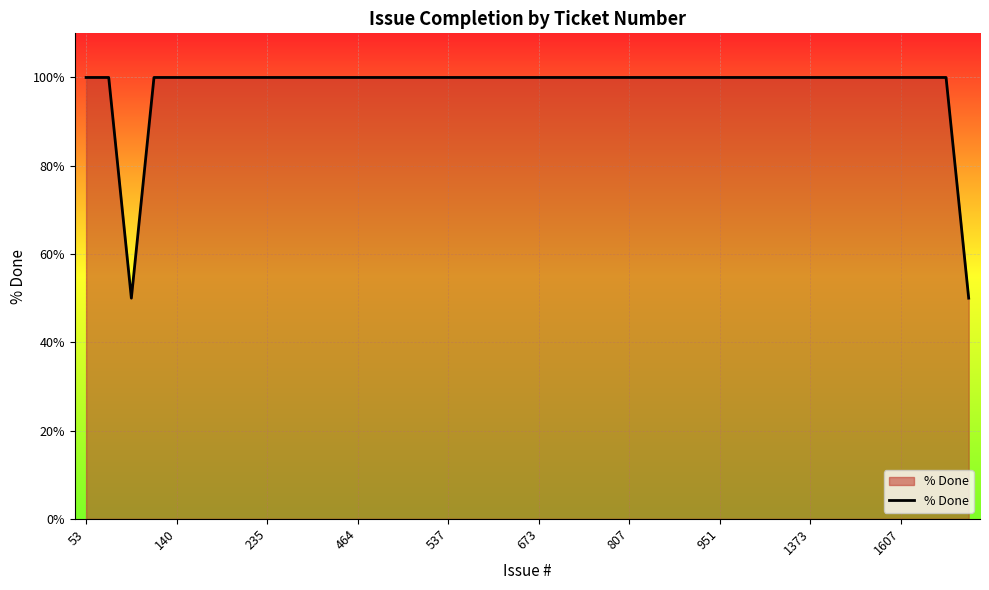

What is the difference between the second highest and minimum values?

50